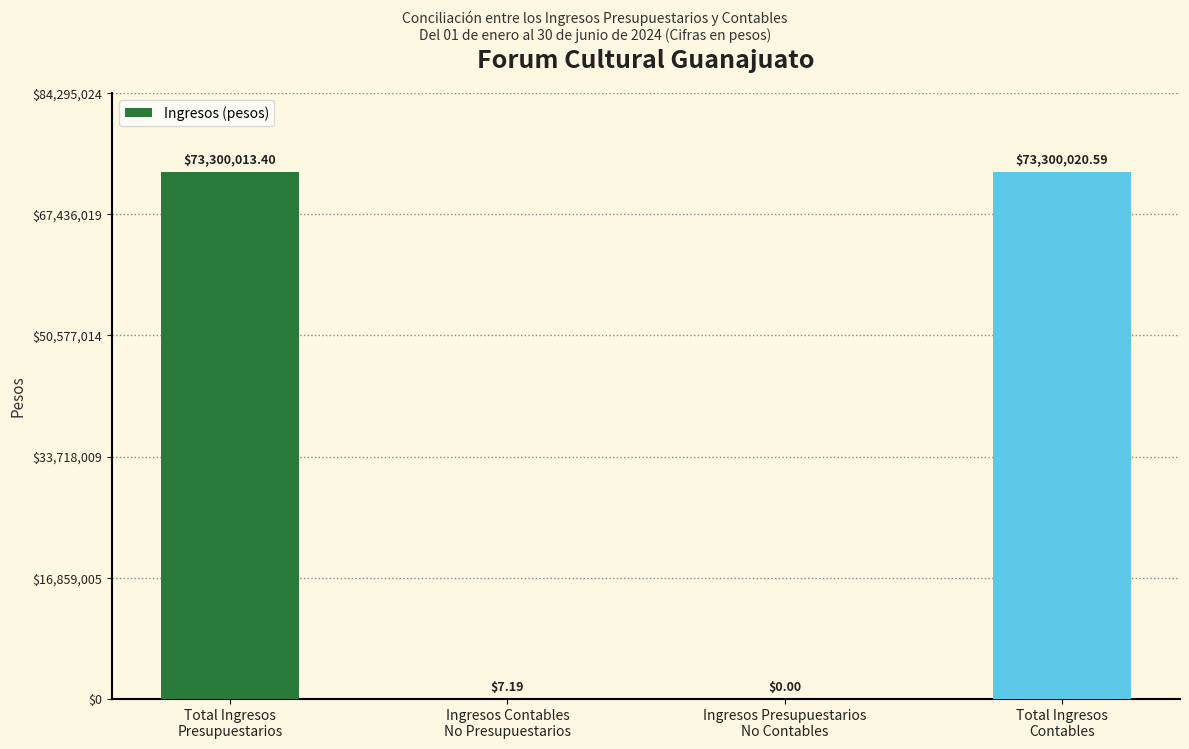

Is it true that the value at Ingresos Presupuestarios
No Contables is 0.0?

True